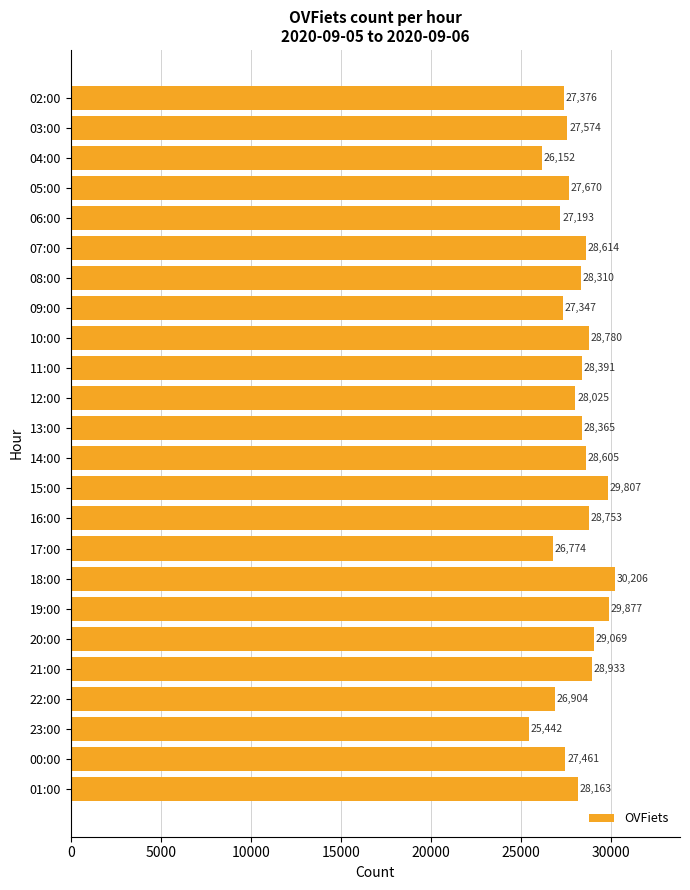

What is the average value?

28075